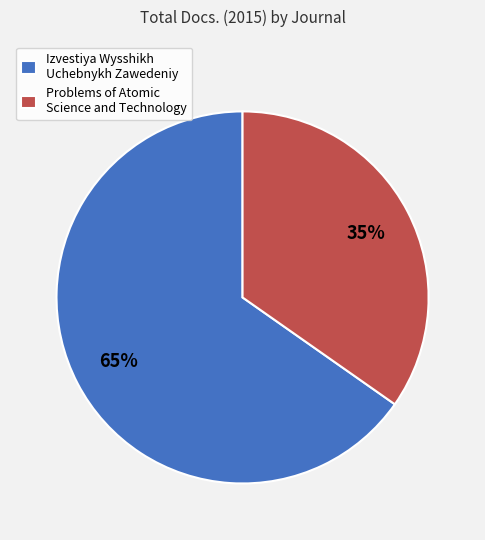

What is the majority slice?

Izvestiya Wysshikh Uchebnykh Zawedeniy